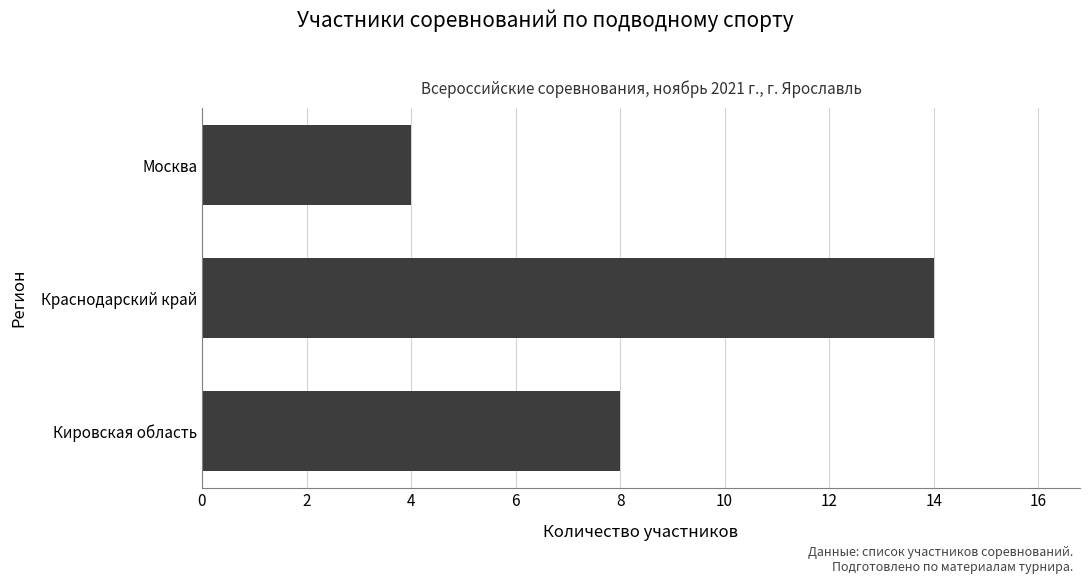

True or false: the data shows 1 at Москва.

False